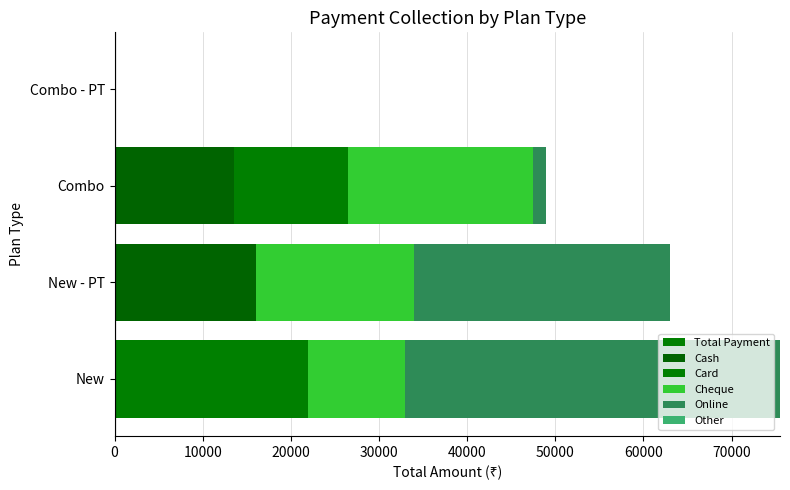

What is the average value of the Total Payment series?

46875.0